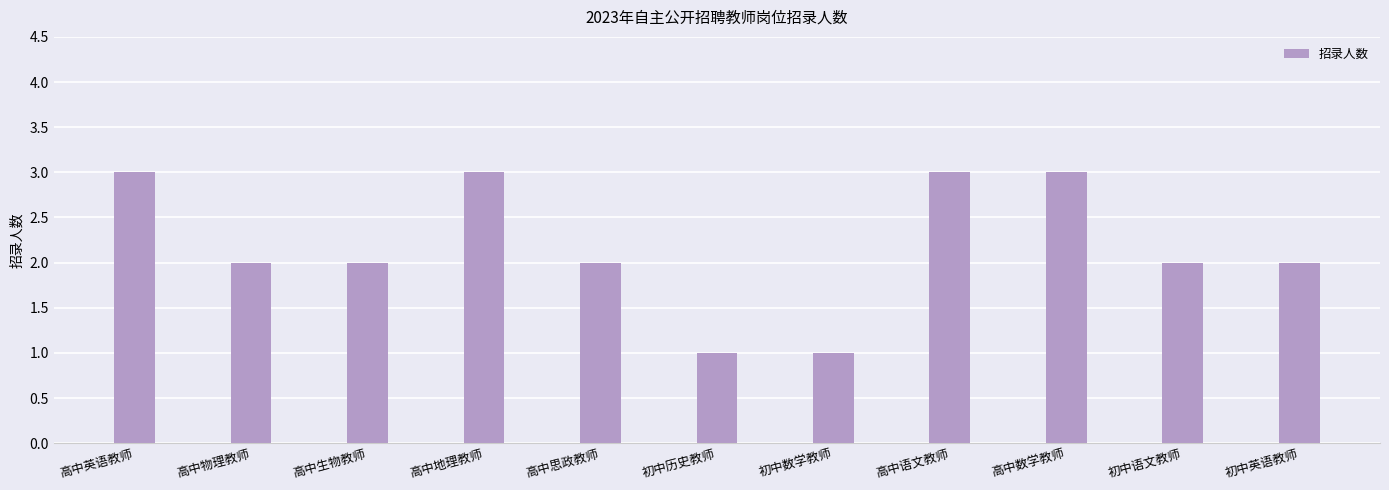

Count the values in the range 2 to 3.

9